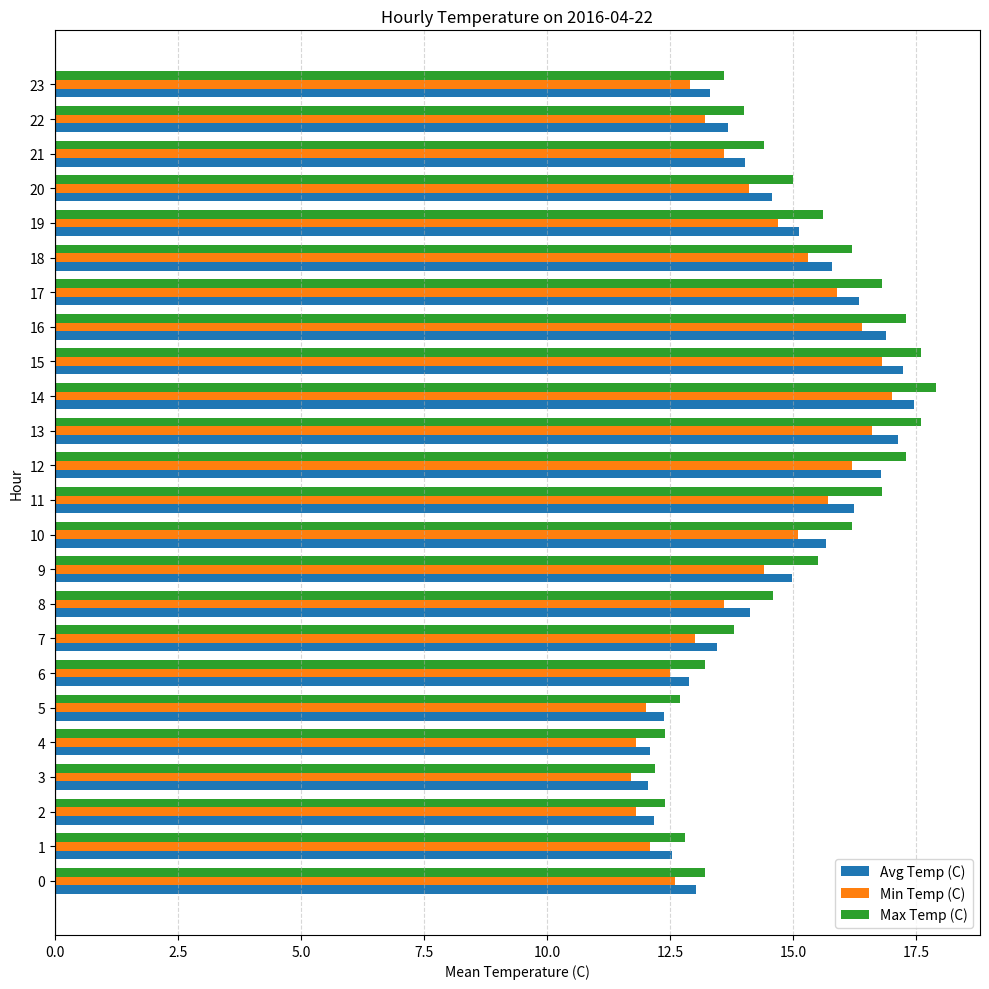

The value of Max Temp (C) at 20 is 21.6. True or false?

False